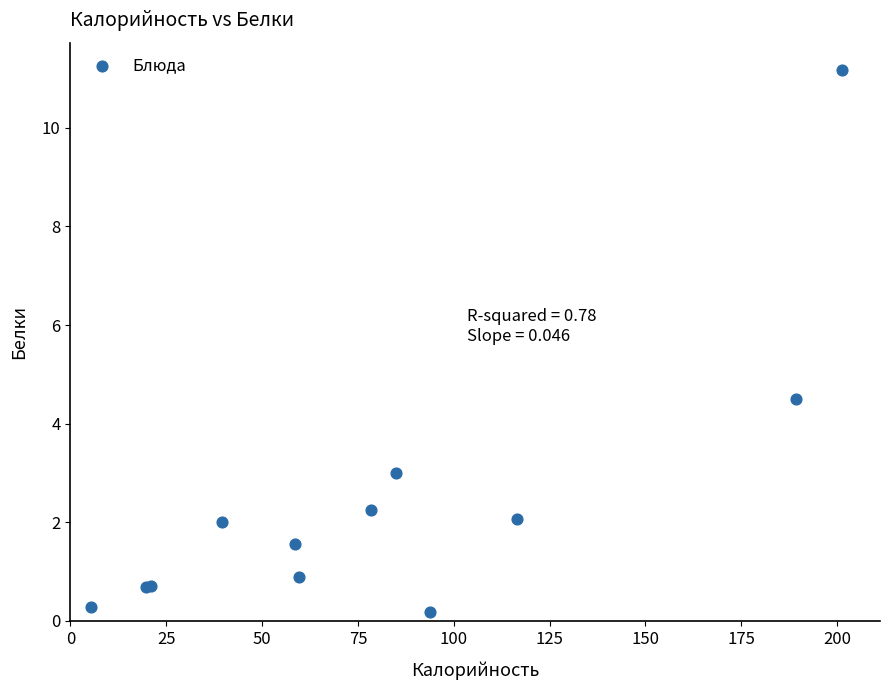

What Y value in the scatter plot is closest to 5?

4.5